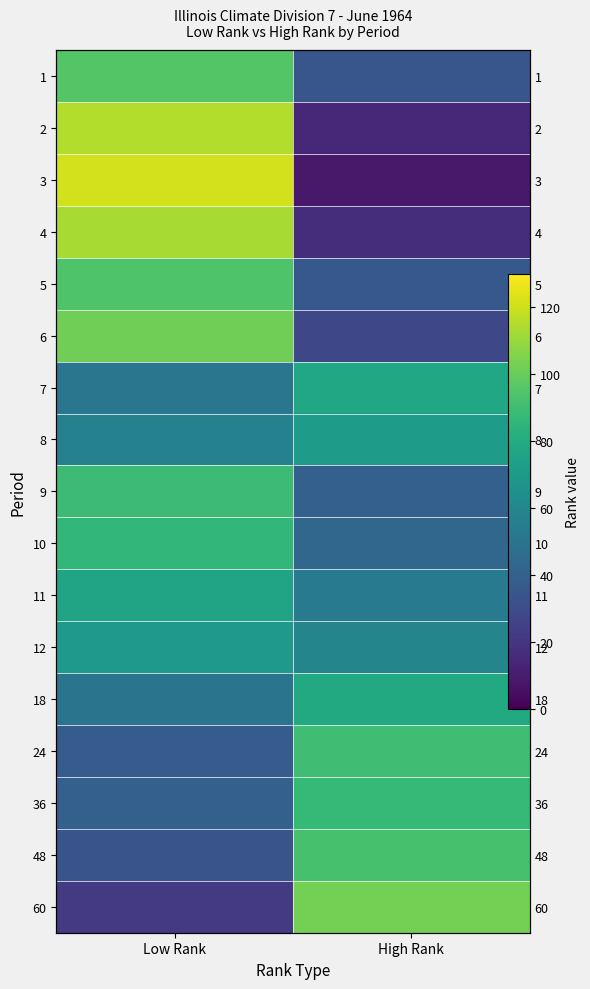

At which category does the chart reach its minimum across all series?

High Rank